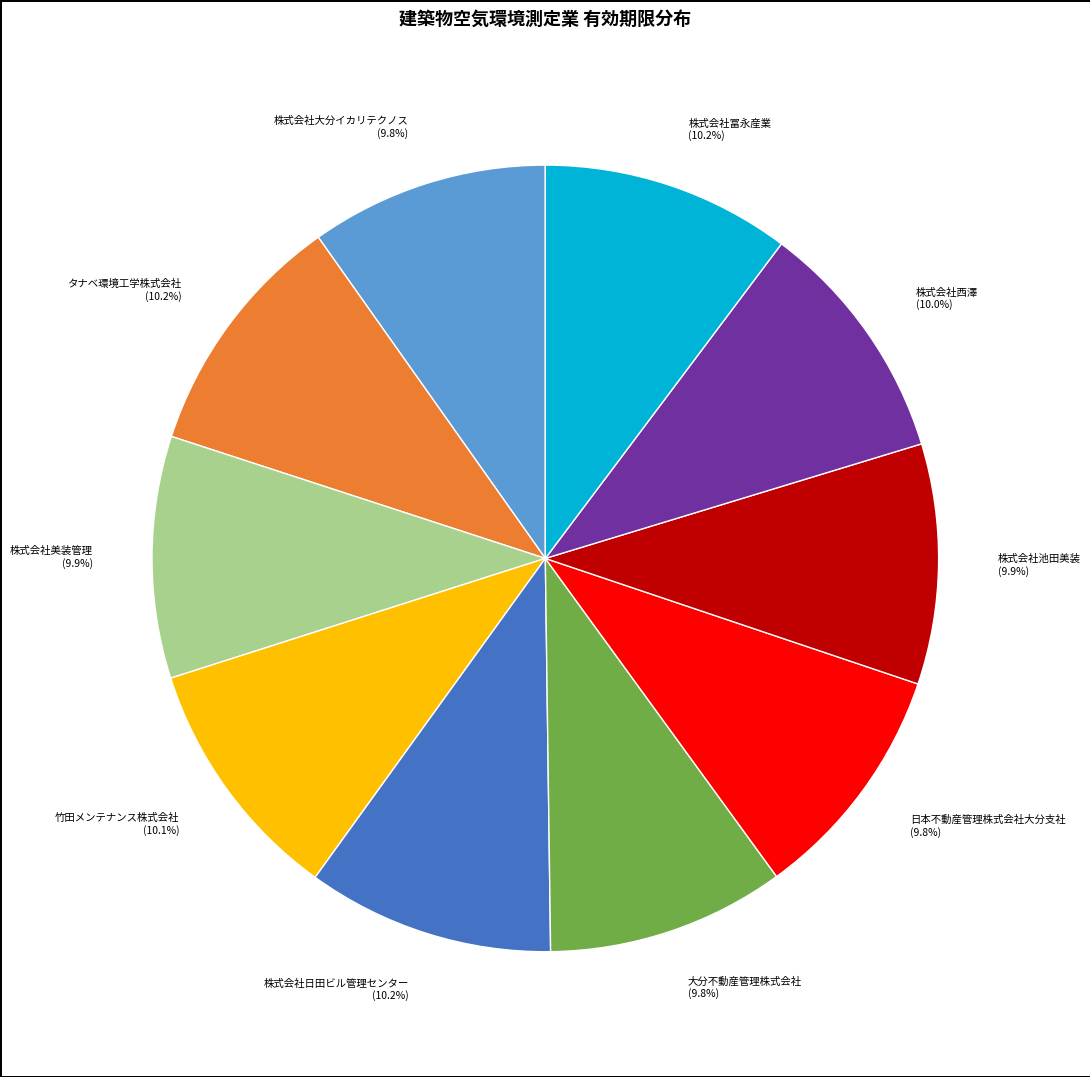

To the nearest percent, what percentage of the pie is 竹田メンテナンス株式会社?

10%